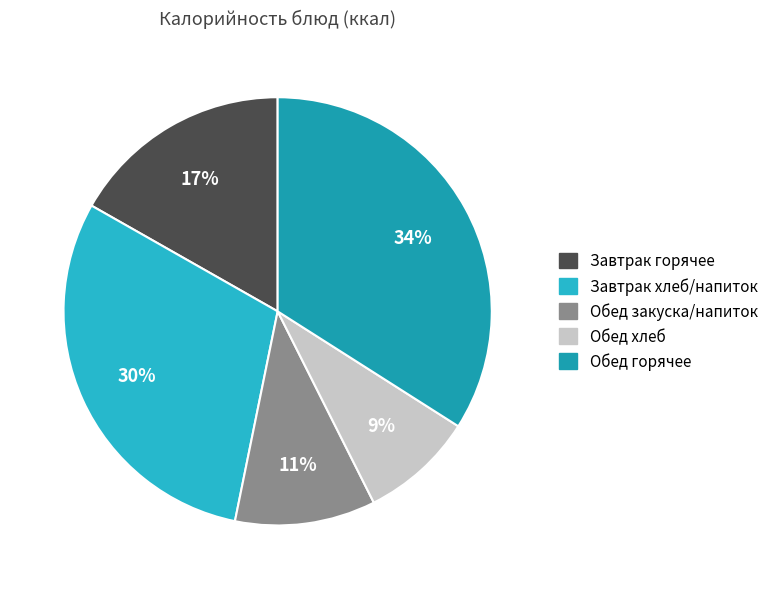

Count the number of slices in the pie.

5